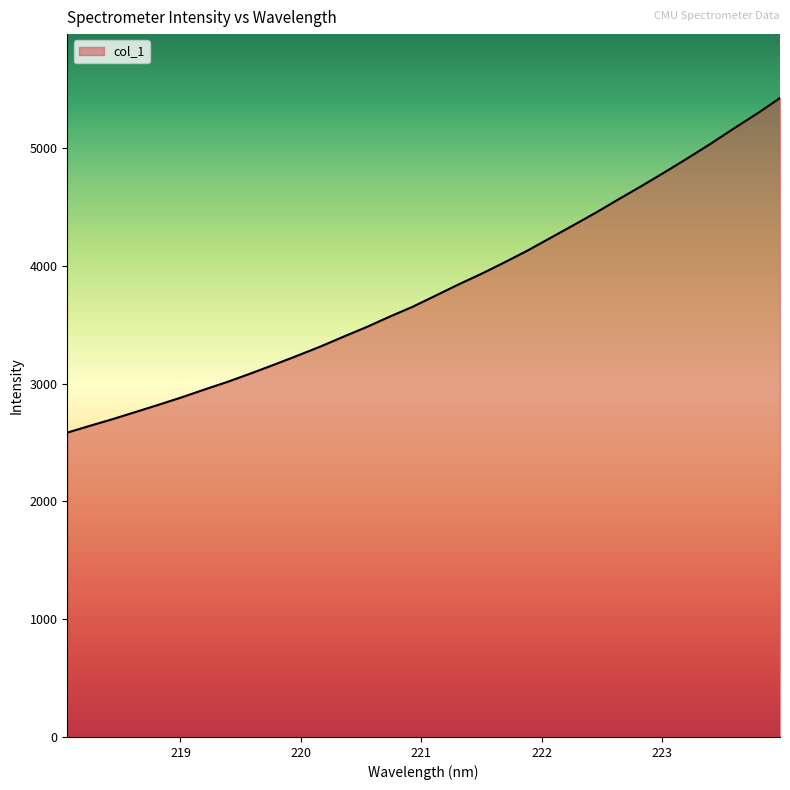

What is the greatest value displayed?

5425.1